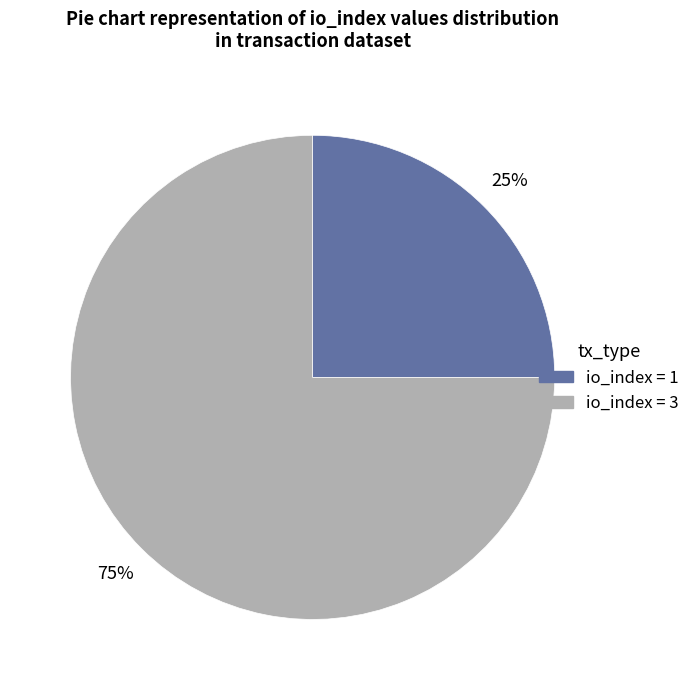

To the nearest percent, what is the difference between the largest and smallest slice percentages?

50%